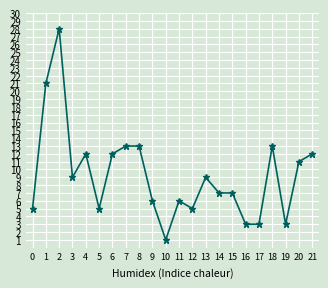

What is the value of the 17th point from the left?

3